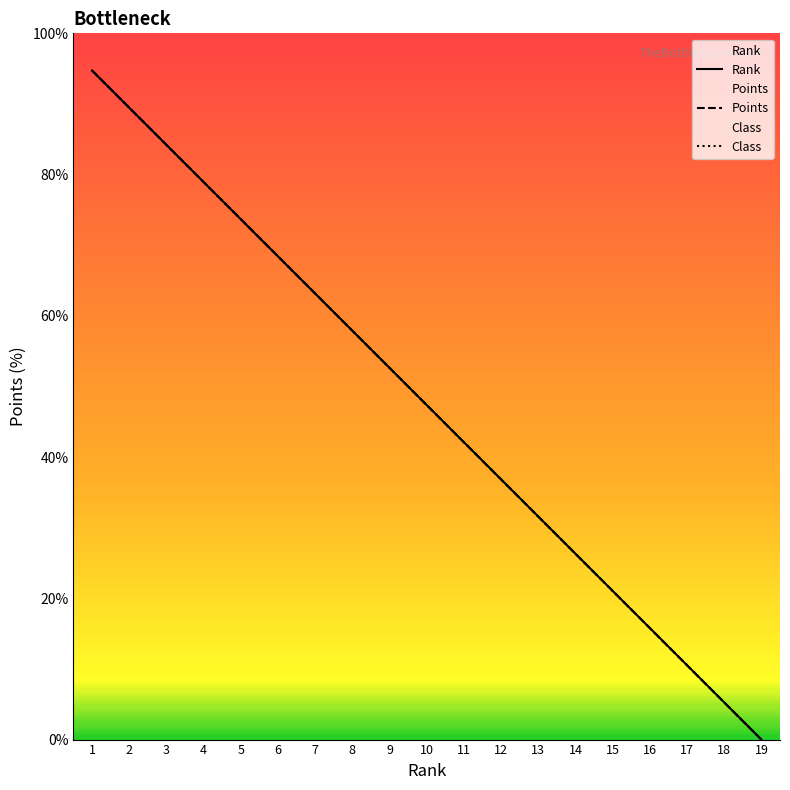

At how many categories does at least one series exceed 20?

15